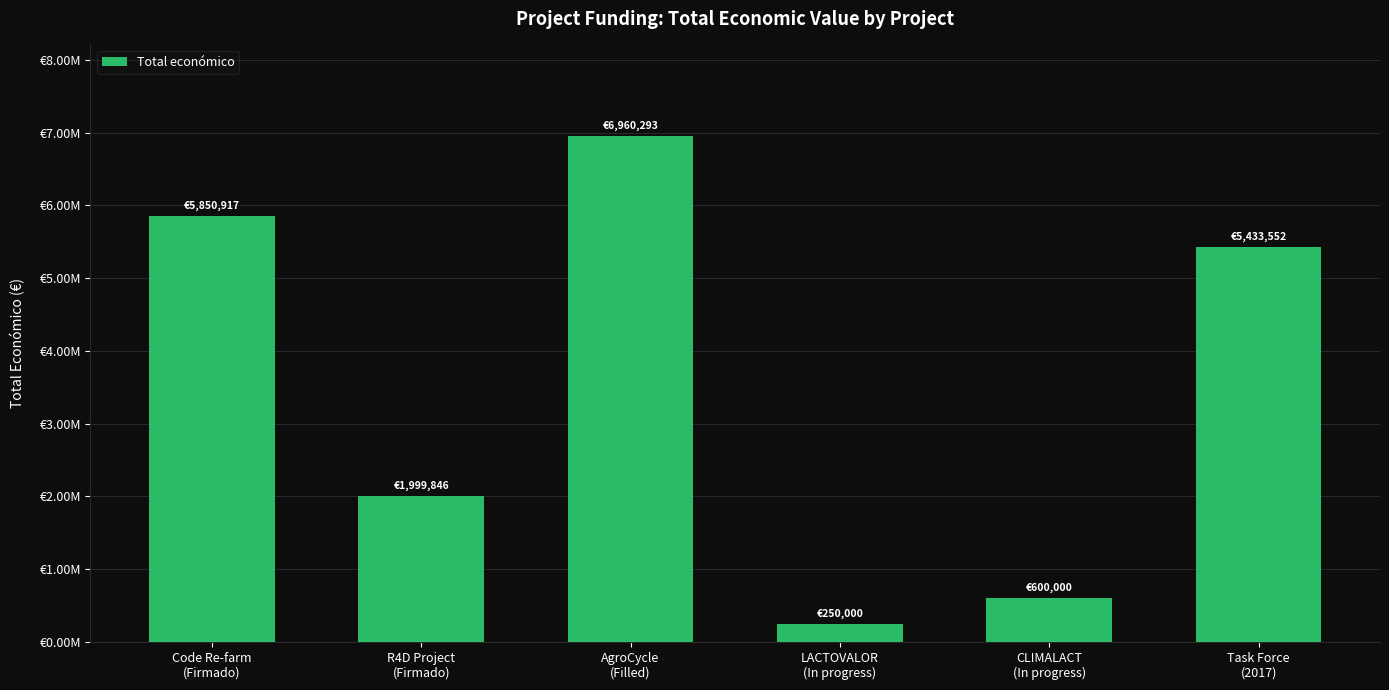

List the labels in order of value, largest first.

AgroCycle
(Filled), Code Re-farm
(Firmado), Task Force
(2017), R4D Project
(Firmado), CLIMALACT
(In progress), LACTOVALOR
(In progress)